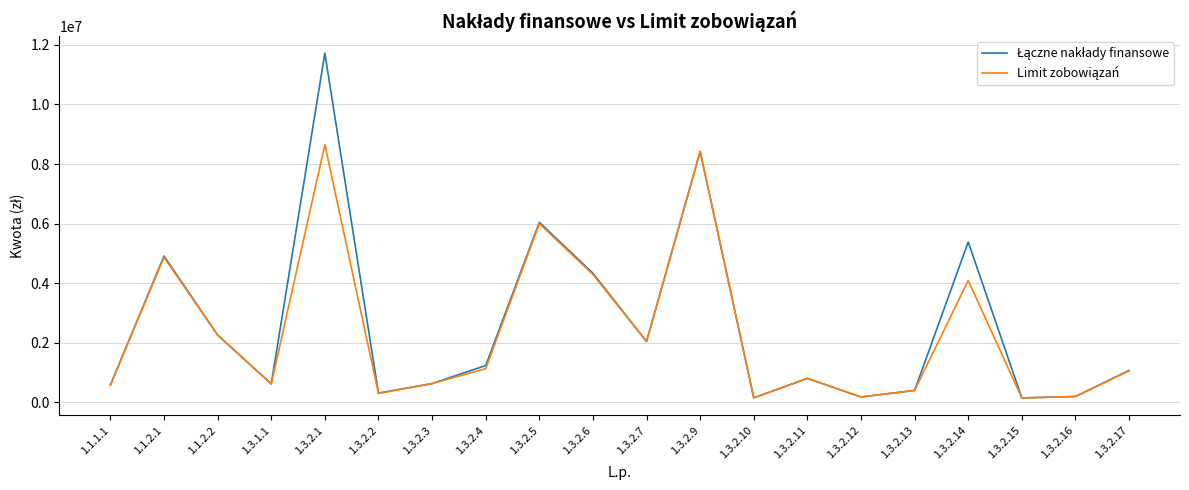

Which label corresponds to the largest value in the chart?

1.3.2.1